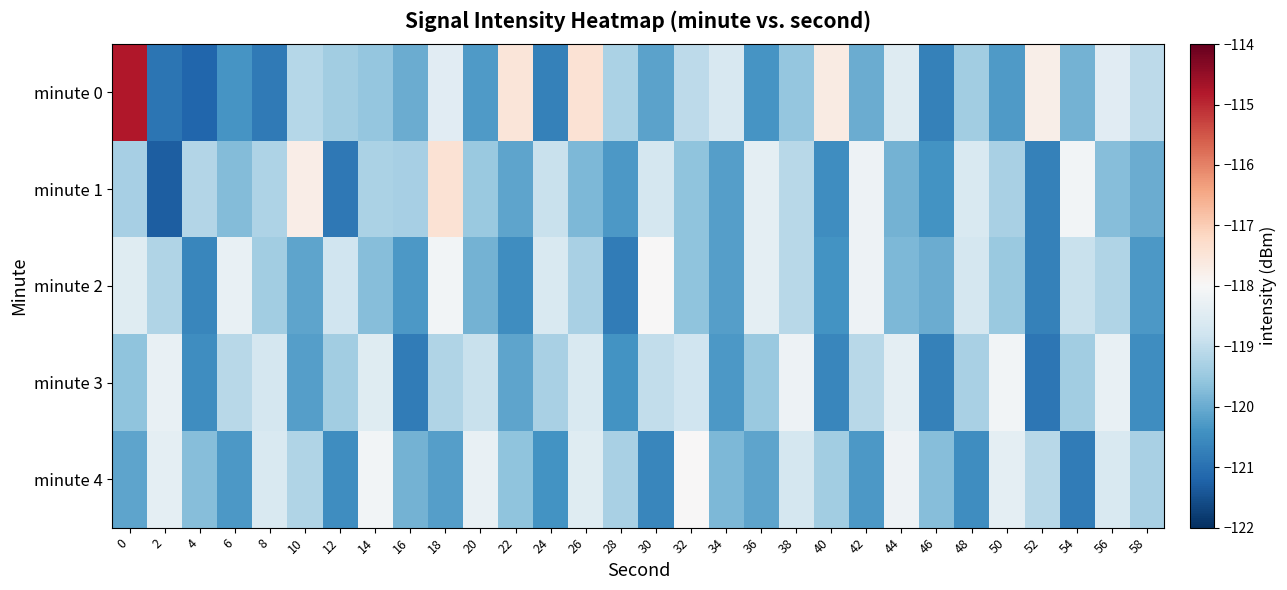

Reading left to right, extract all data points from this chart.

minute 0: 0=-114.8	2=-120.9	4=-121.2	6=-120.4	8=-120.8	10=-119.1	12=-119.4	14=-119.5	16=-120.0	18=-118.5	20=-120.3	22=-117.5	24=-120.7	26=-117.4	28=-119.3	30=-120.1	32=-119.1	34=-118.6	36=-120.4	38=-119.5	40=-117.7	42=-120.0	44=-118.5	46=-120.7	48=-119.4	50=-120.3	52=-117.8	54=-119.9	56=-118.4	58=-119.1
minute 1: 0=-119.3	2=-121.3	4=-119.2	6=-119.7	8=-119.2	10=-117.7	12=-120.9	14=-119.3	16=-119.3	18=-117.4	20=-119.5	22=-120.1	24=-118.9	26=-119.8	28=-120.3	30=-118.7	32=-119.6	34=-120.2	36=-118.4	38=-119.1	40=-120.5	42=-118.2	44=-119.9	46=-120.4	48=-118.6	50=-119.3	52=-120.7	54=-118.1	56=-119.7	58=-120.0
minute 2: 0=-118.5	2=-119.2	4=-120.6	6=-118.3	8=-119.4	10=-120.1	12=-118.8	14=-119.7	16=-120.3	18=-118.1	20=-119.9	22=-120.5	24=-118.6	26=-119.3	28=-120.8	30=-118.0	32=-119.6	34=-120.2	36=-118.4	38=-119.1	40=-120.4	42=-118.2	44=-119.8	46=-120.0	48=-118.7	50=-119.5	52=-120.7	54=-118.9	56=-119.2	58=-120.3
minute 3: 0=-119.6	2=-118.3	4=-120.5	6=-119.1	8=-118.7	10=-120.2	12=-119.4	14=-118.5	16=-120.8	18=-119.2	20=-118.9	22=-120.1	24=-119.3	26=-118.6	28=-120.4	30=-119.0	32=-118.8	34=-120.3	36=-119.5	38=-118.2	40=-120.6	42=-119.1	44=-118.4	46=-120.7	48=-119.3	50=-118.1	52=-120.9	54=-119.4	56=-118.3	58=-120.5
minute 4: 0=-120.1	2=-118.4	4=-119.7	6=-120.3	8=-118.6	10=-119.2	12=-120.5	14=-118.1	16=-119.9	18=-120.2	20=-118.3	22=-119.6	24=-120.4	26=-118.5	28=-119.3	30=-120.6	32=-118.0	34=-119.8	36=-120.1	38=-118.7	40=-119.4	42=-120.3	44=-118.2	46=-119.7	48=-120.5	50=-118.4	52=-119.1	54=-120.8	56=-118.6	58=-119.3